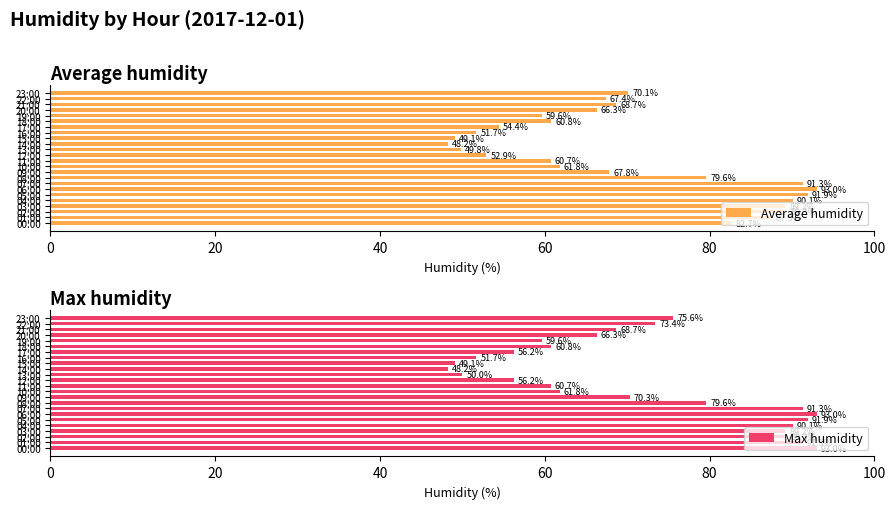

What is the average value of the Average humidity series?

70.2